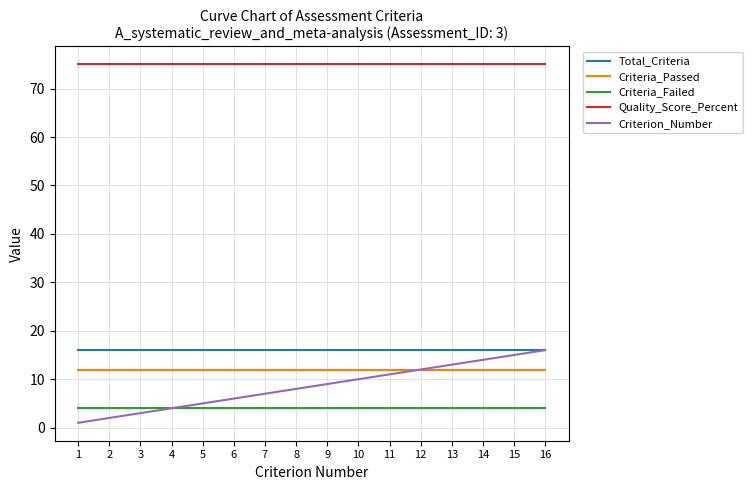

Rank the series at 10 from lowest to highest value.

Criteria_Failed, Criterion_Number, Criteria_Passed, Total_Criteria, Quality_Score_Percent